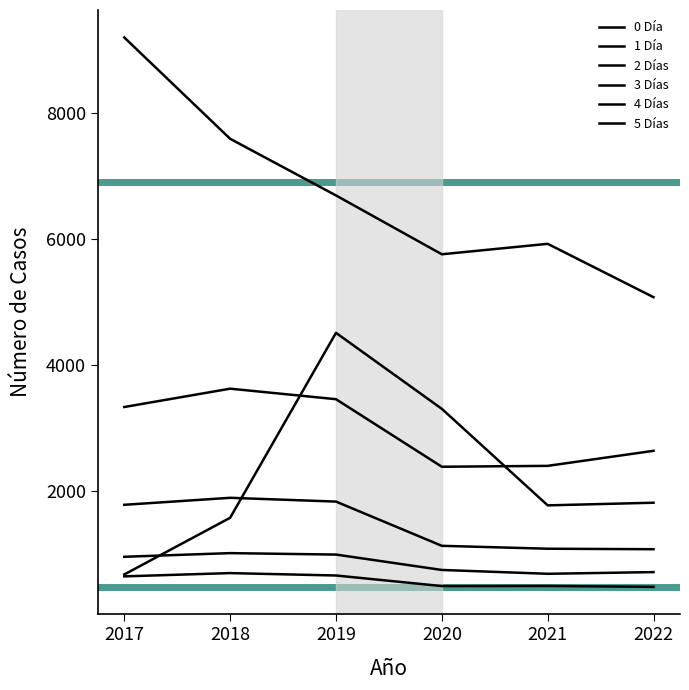

How many values in the 1 Día series are below 6692?

3